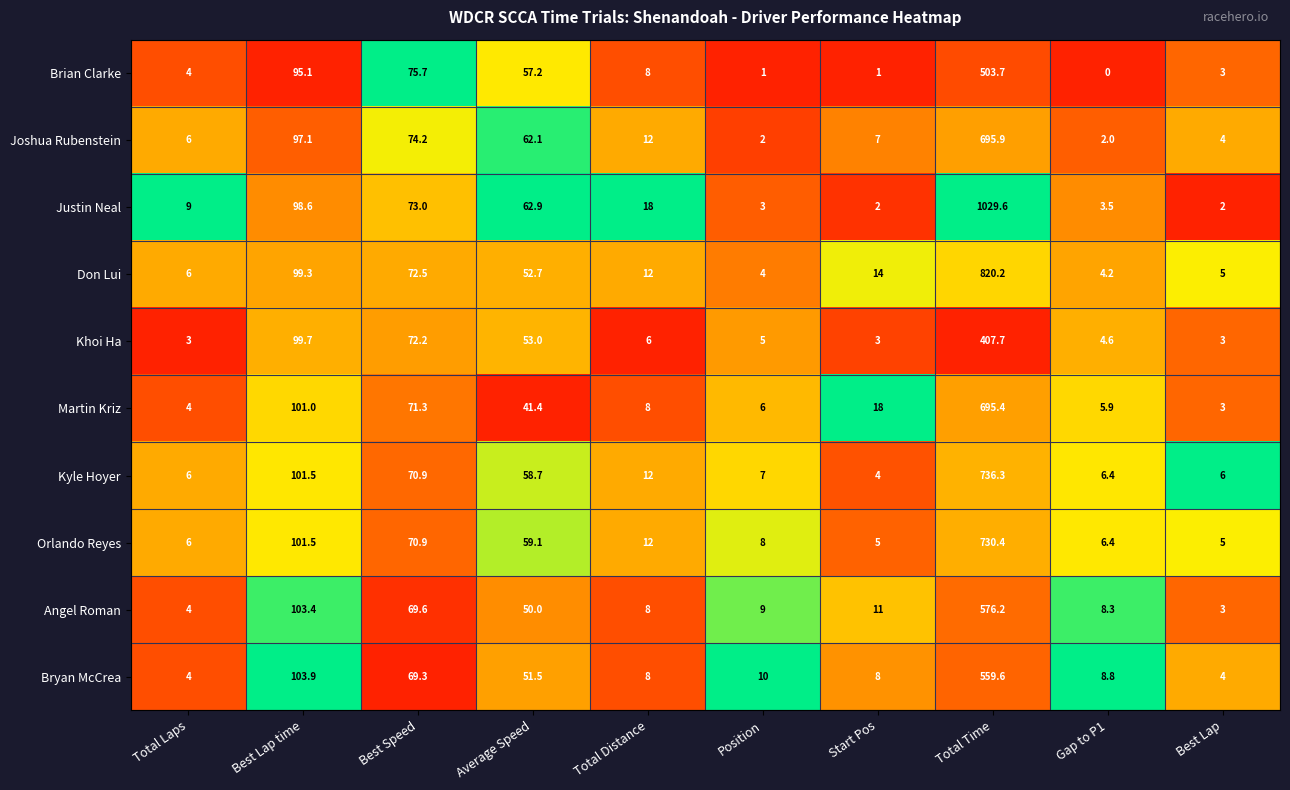

What is the highest value of the Bryan McCrea series?

559.6